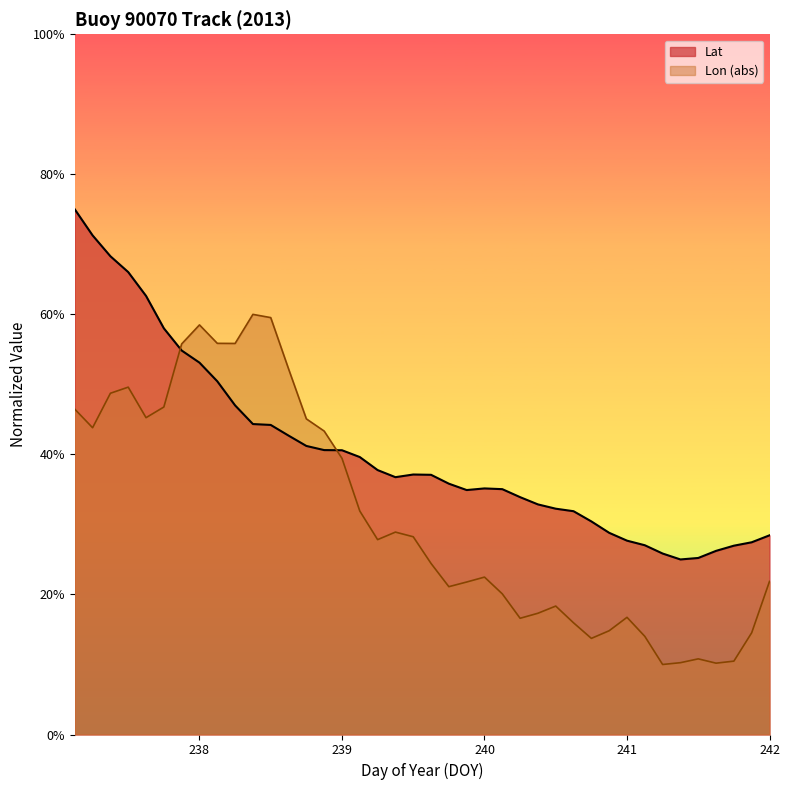

True or false: Lat and Lon cross at least once.

True